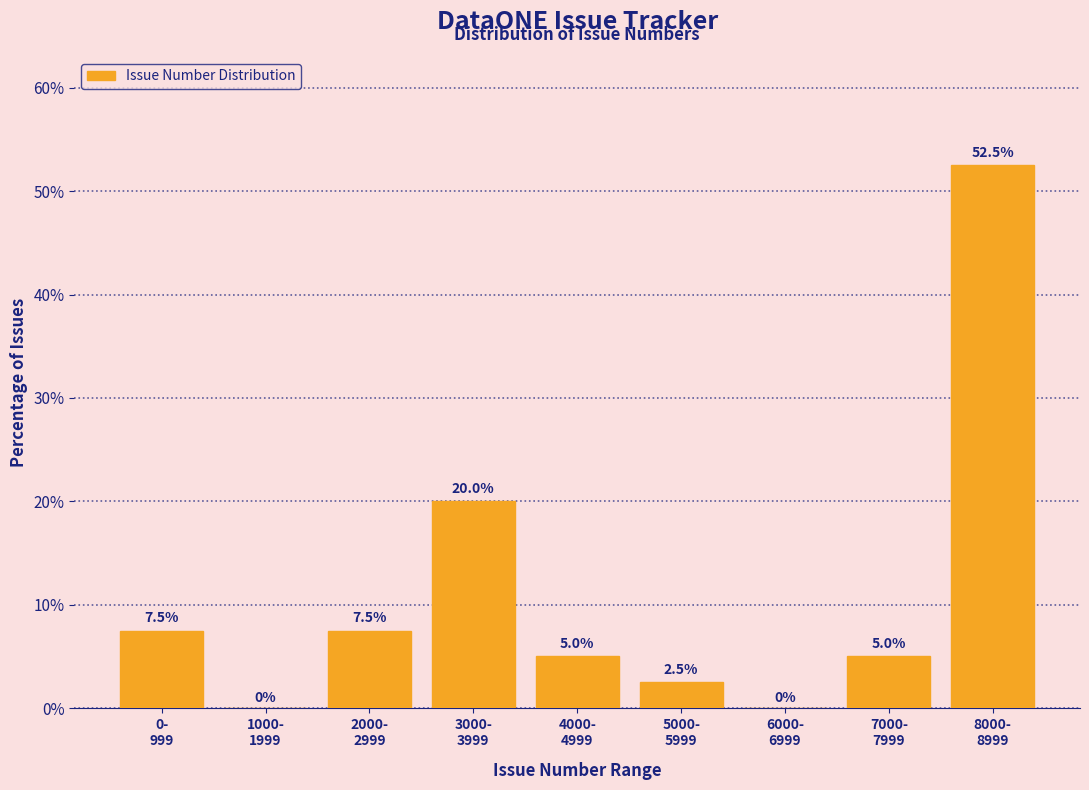

What is the maximum value shown in the chart?

52.5